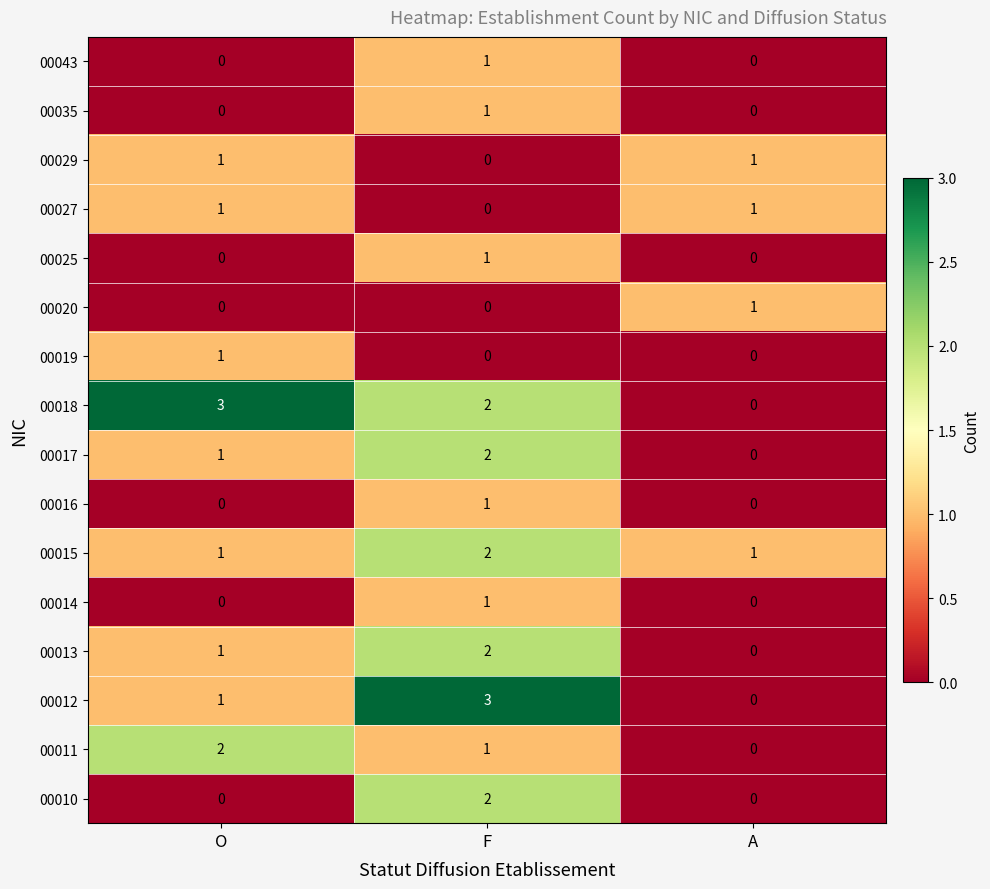

What is the maximum value shown in the chart?

3